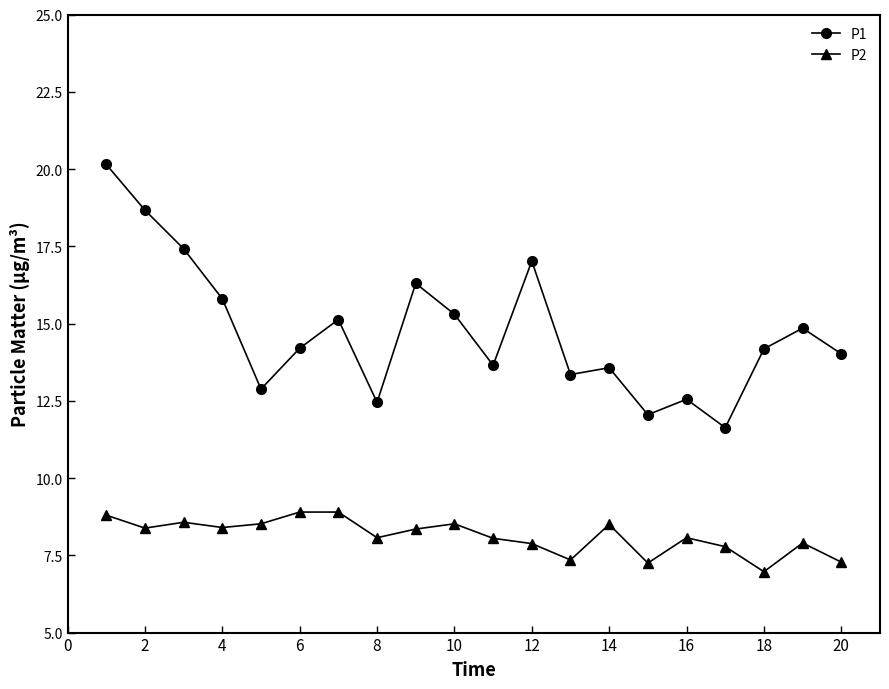

Which series has the widest spread of values?

P1